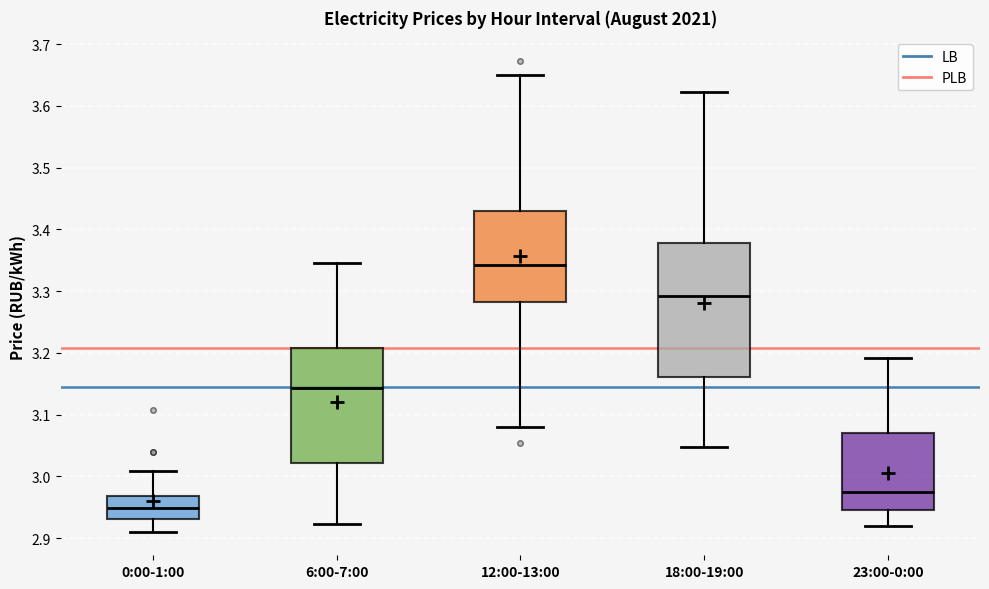

Where does the upper whisker of the box for 6:00-7:00 end on the y-axis? The values are not printed on the chart, so give them approximately, as read against the axis.

3.34